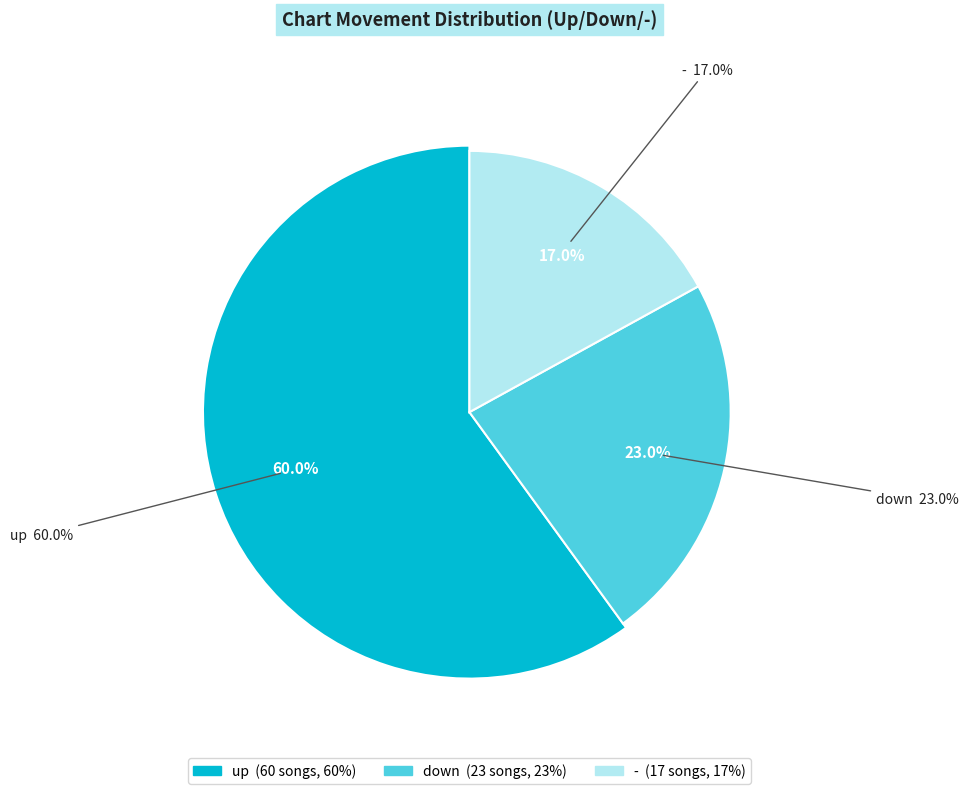

Which category has the biggest portion of the pie?

up